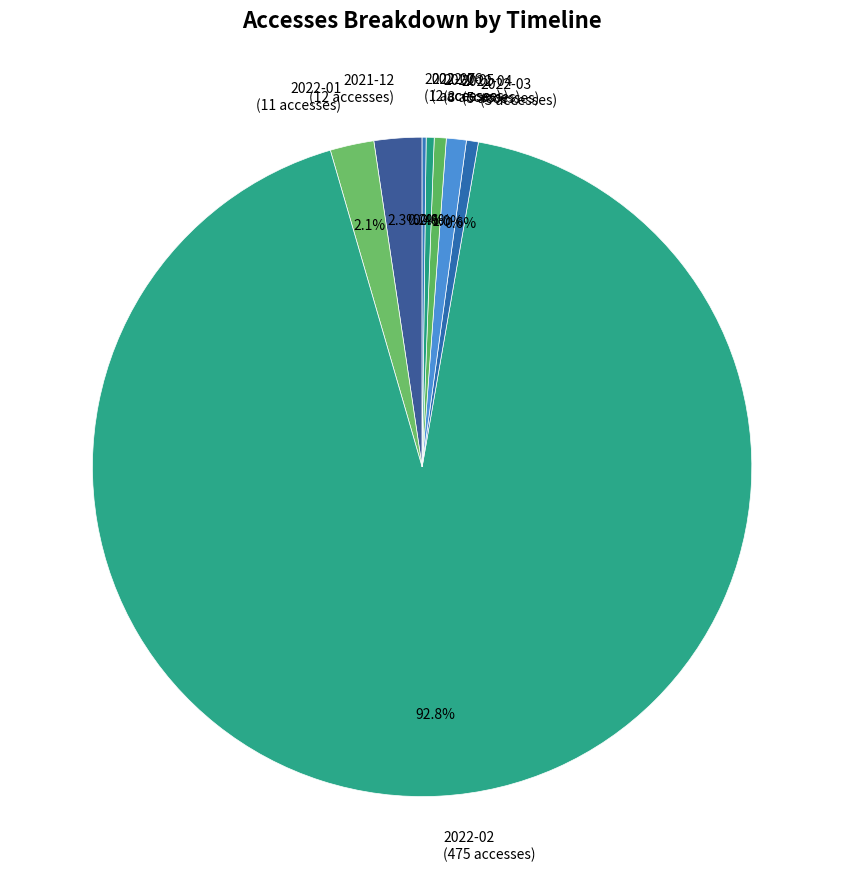

Approximately how many times larger is the value at 2021-12 (12 accesses) compared to 2022-05 (3 accesses)?

4.0